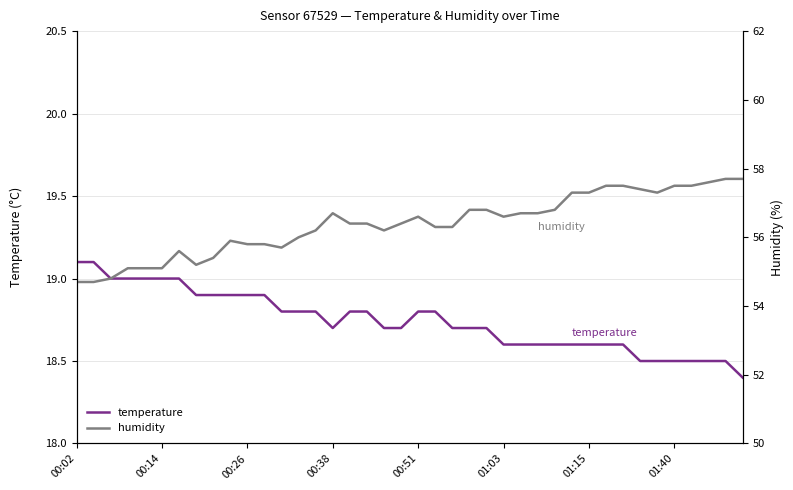

True or false: temperature and humidity cross at least once.

False